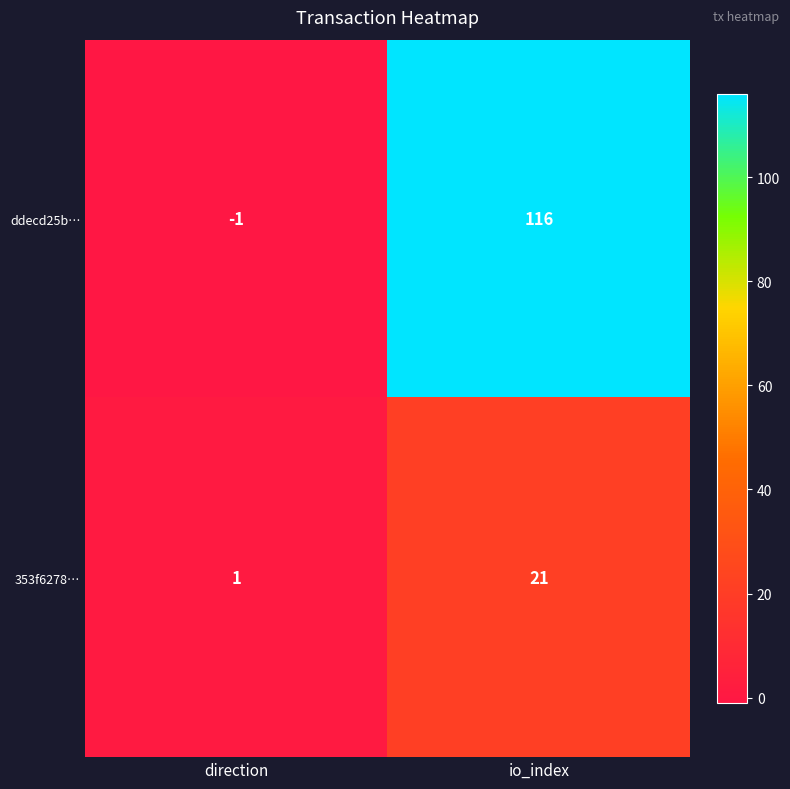

What is the average value of the ddecd25b… series?

58